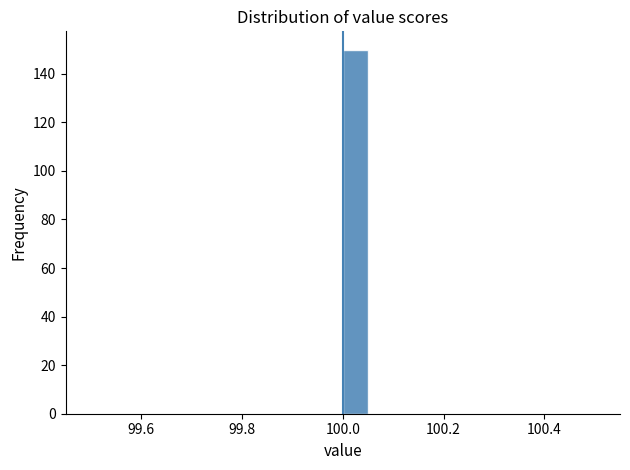

Read against the x-axis, roughly where is the centre of the tallest bar?

100.02